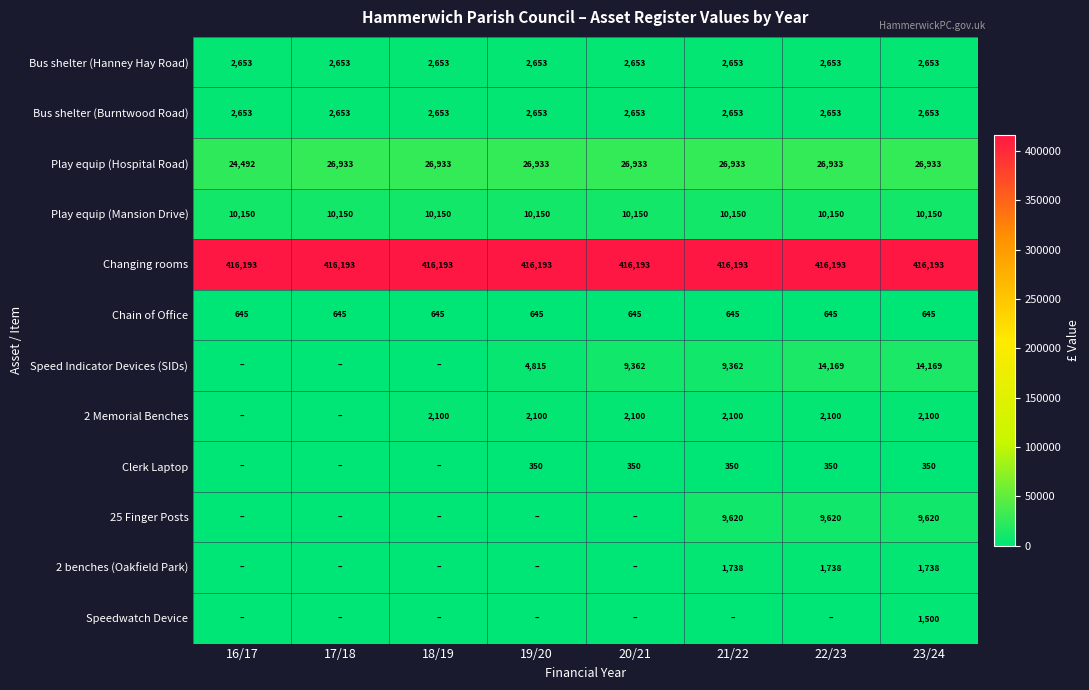

True or false: Play equip (Hospital Road) has a value of 26933 at 17/18.

True